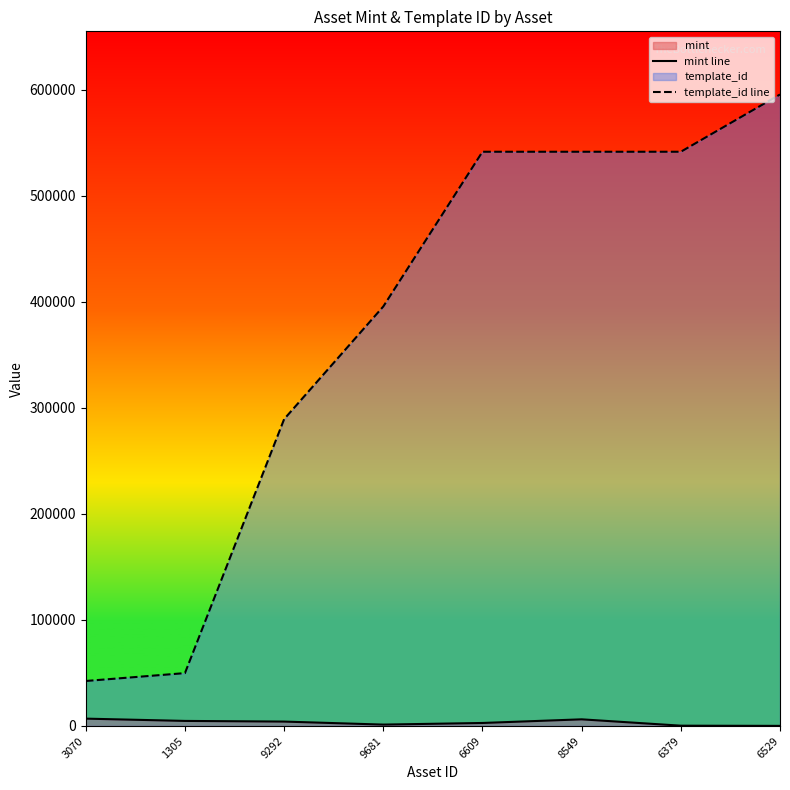

How many values in the template_id line series exceed 541468?

2